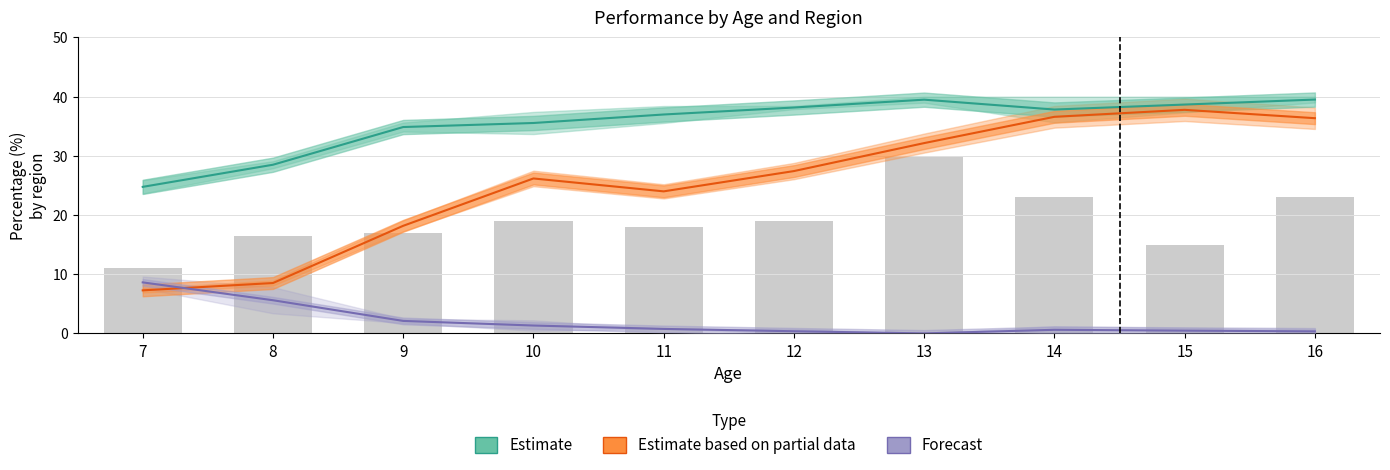

List the series in order of their overall mean, lowest first.

Forecast, Estimate based on partial data, Estimate